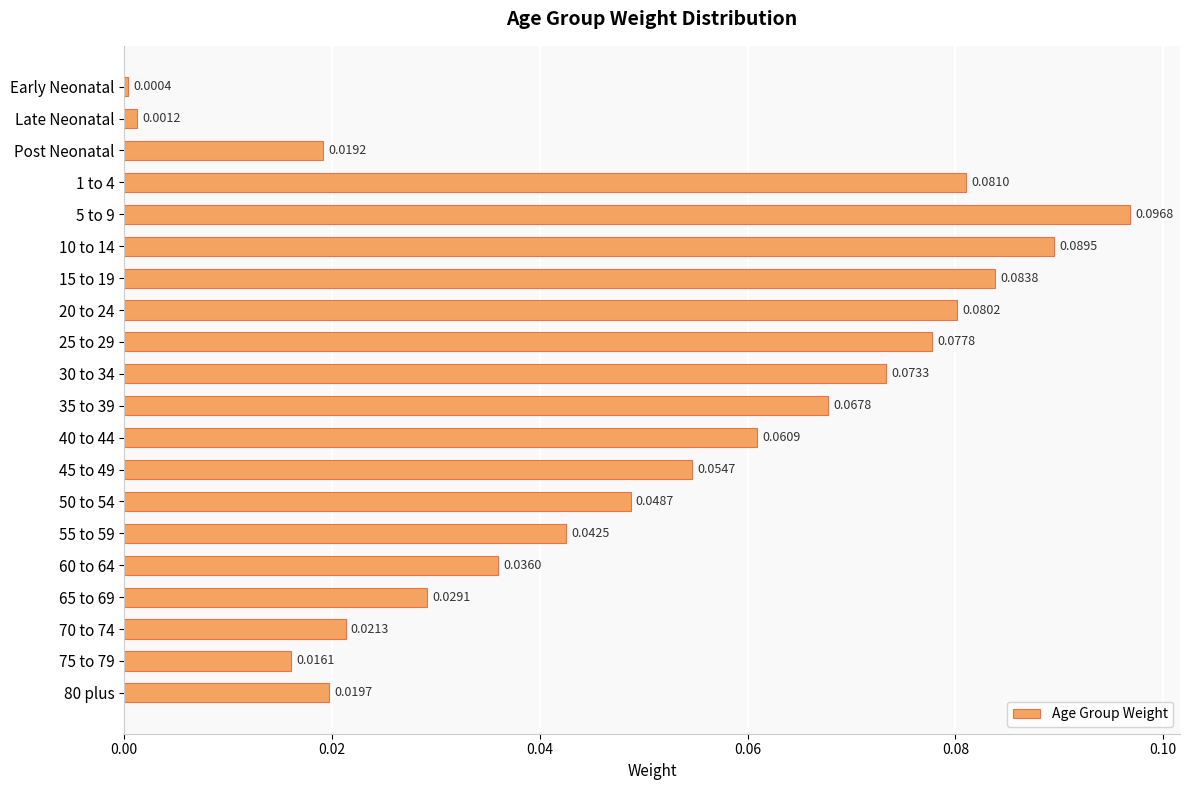

Which has a higher value, 35 to 39 or 15 to 19?

15 to 19